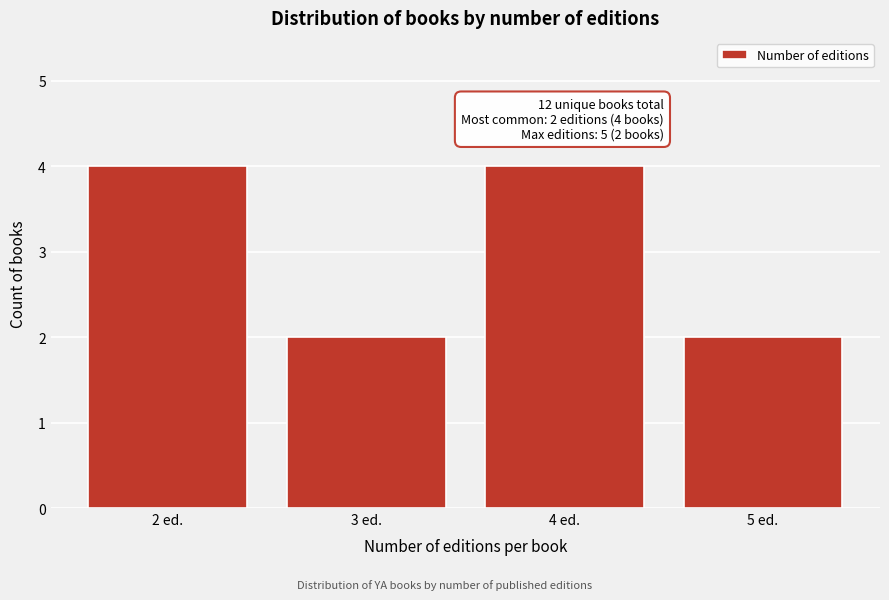

Reading left to right, what are all the values shown in this chart?

4	2	4	2